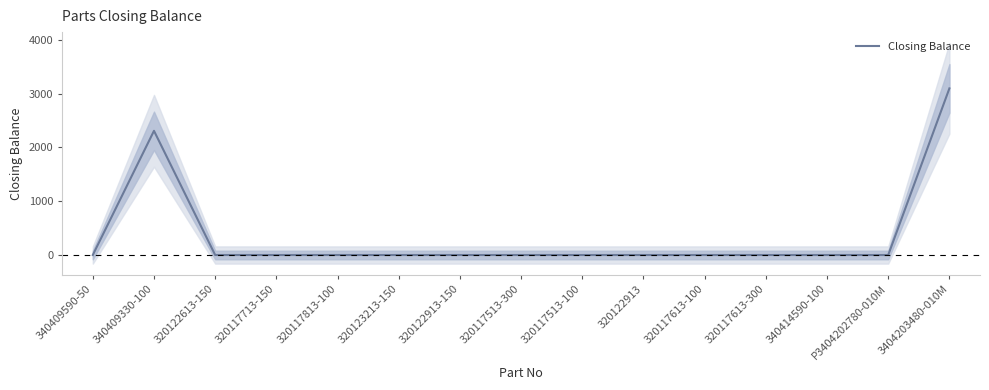

The chart shows a value of 957 at 340409330-100. True or false?

False